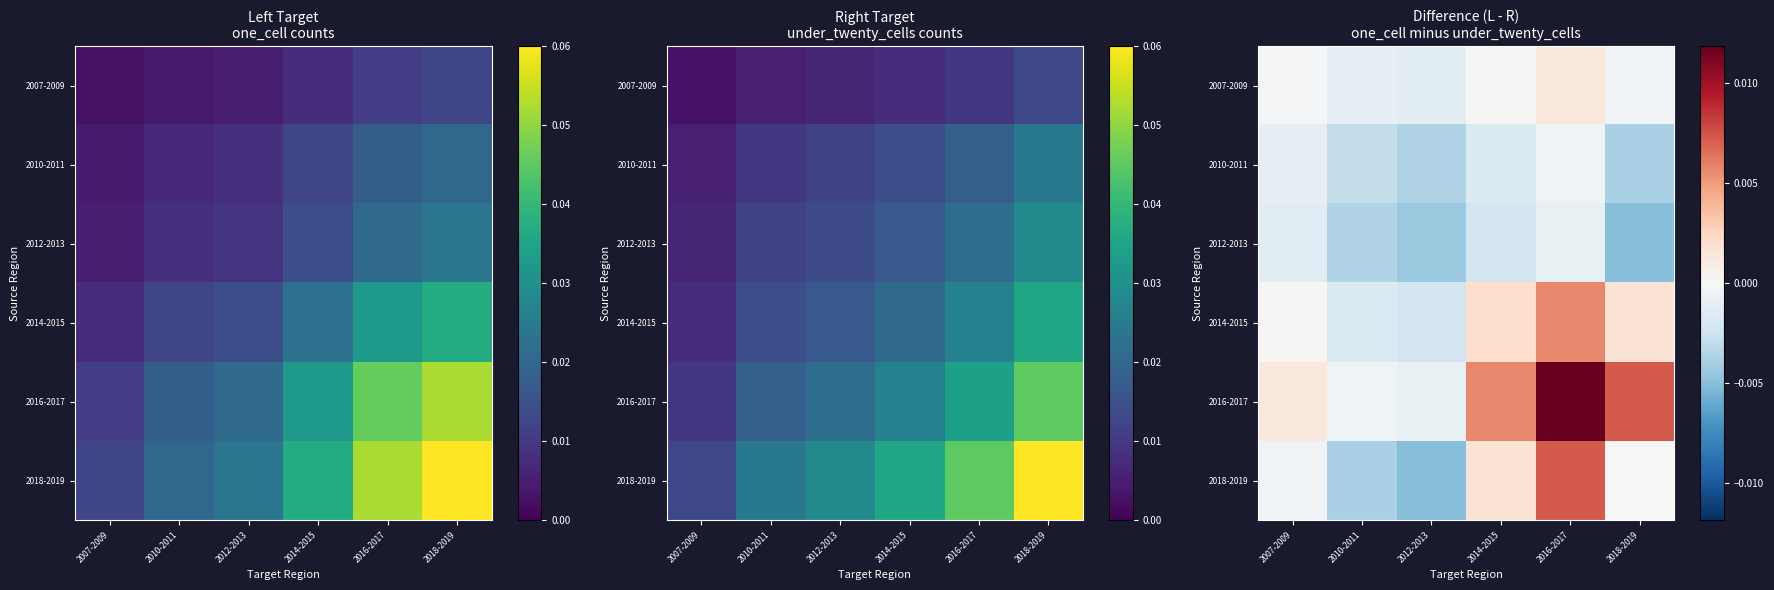

Count the number of data series in this chart.

6